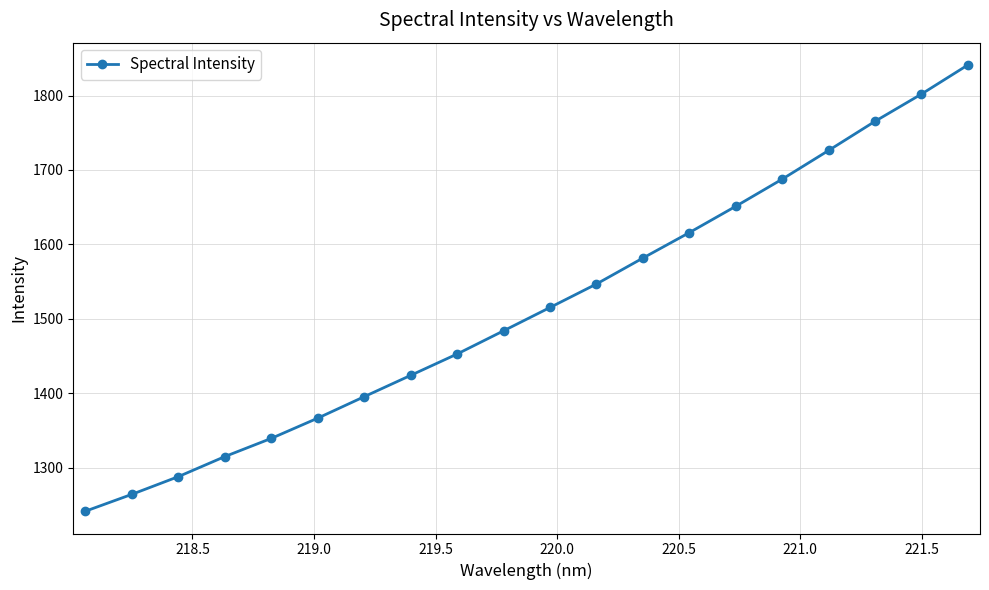

What is the value of the 7th point from the left?

1395.4